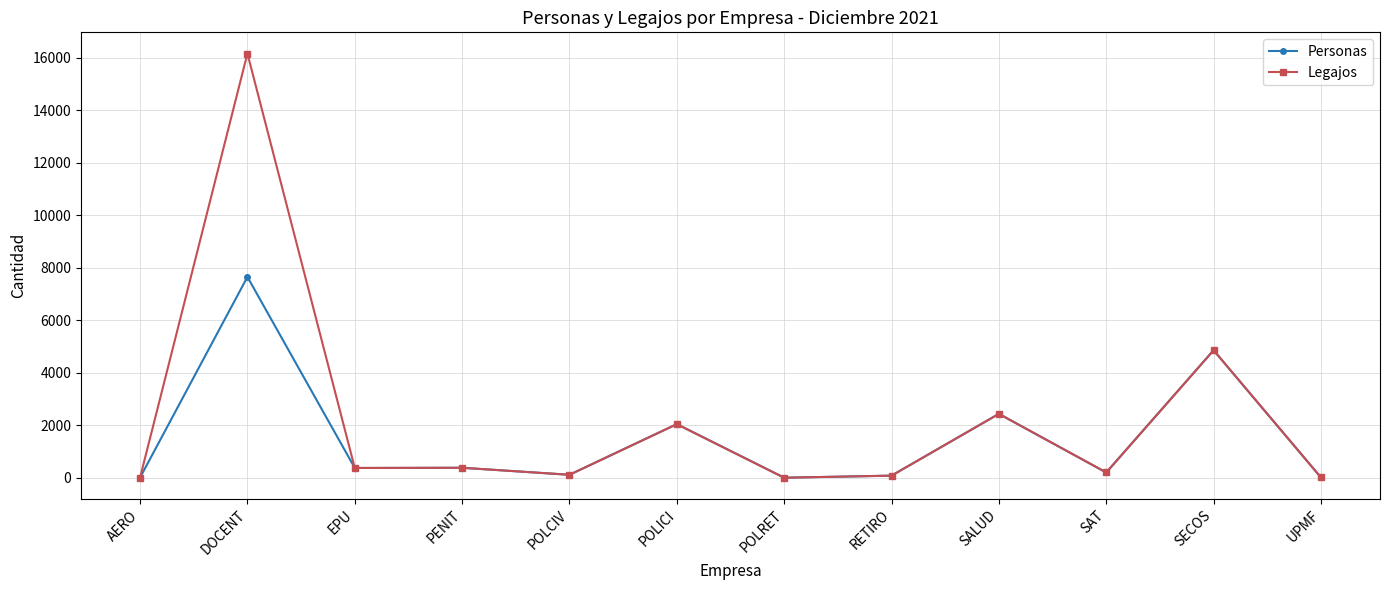

What is the difference between the second highest and second lowest values in the Legajos series?

4849